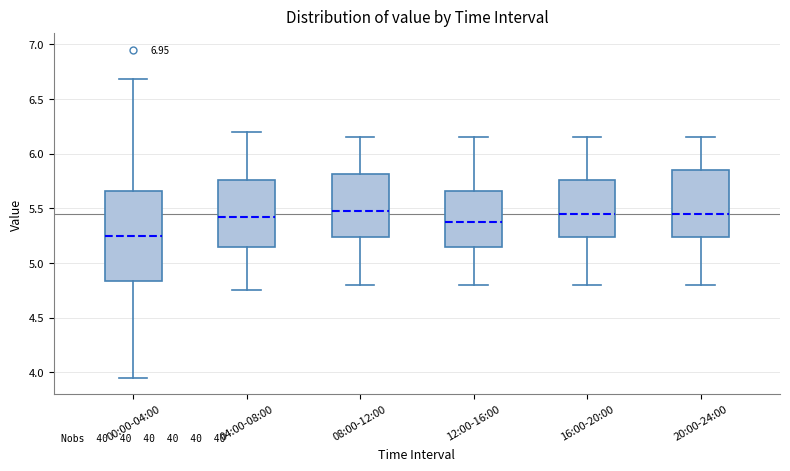

Which box's median line is the lowest?

00:00-04:00